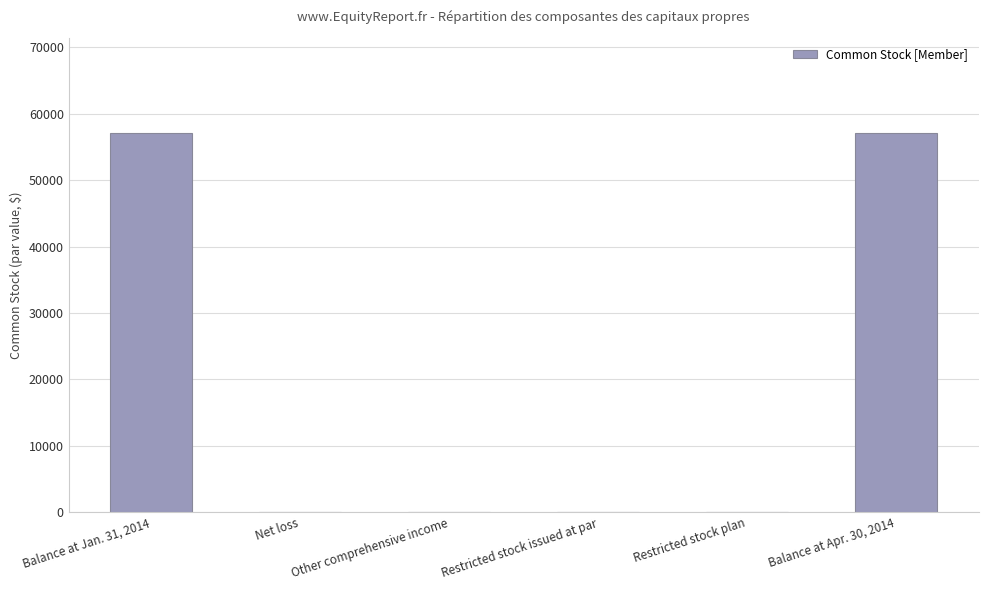

True or false: the data shows -20040 at Restricted stock plan.

False